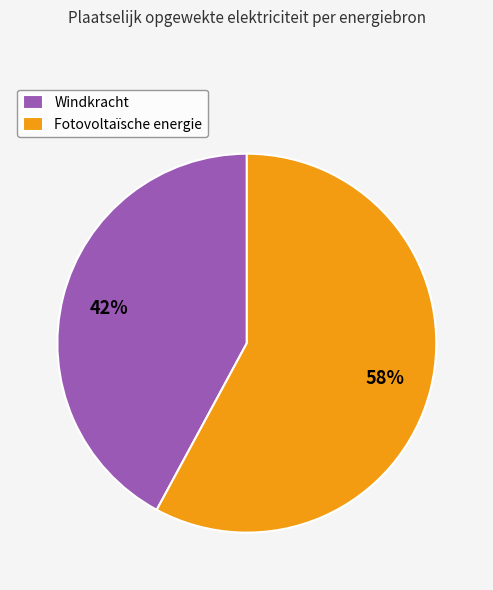

The Fotovoltaïsche energie slice represents 71% of the pie. True or false?

False